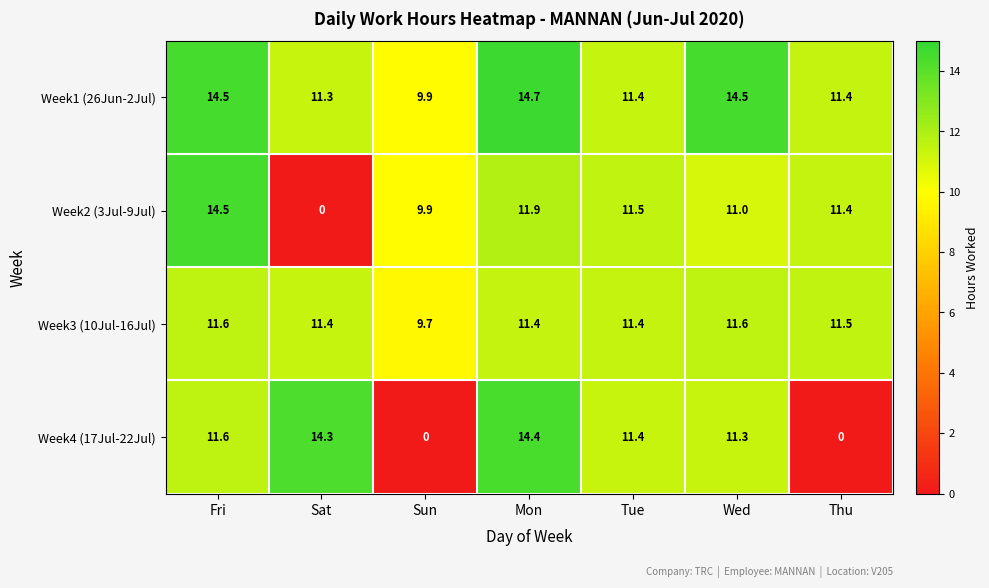

What is the sum of all Week1 (26Jun-2Jul) values?

87.7